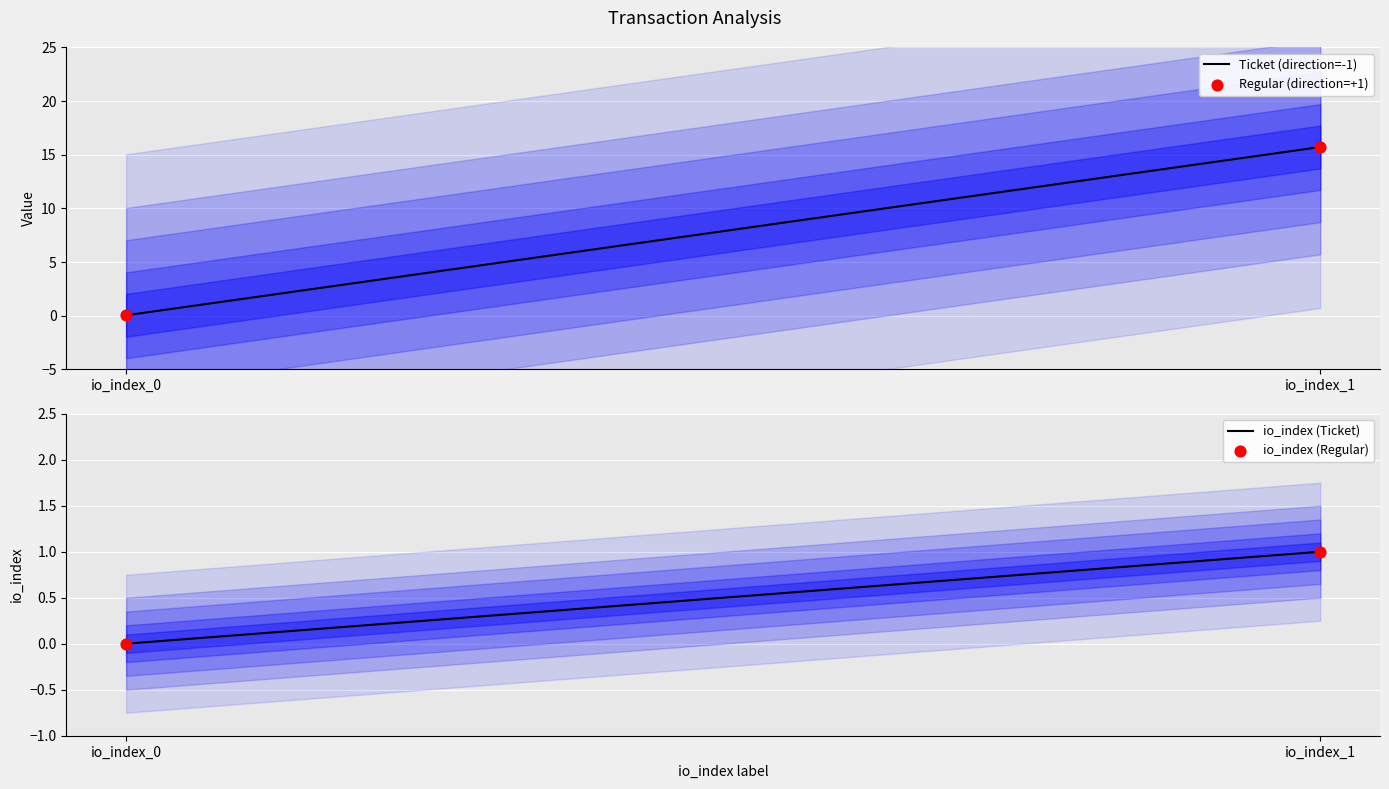

Which series reaches the maximum Y coordinate?

Ticket (direction=-1)